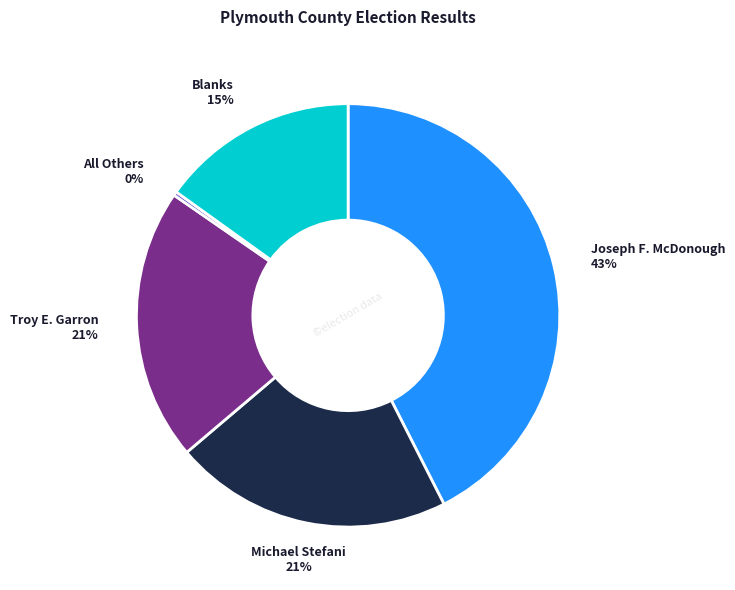

Is the sum of Joseph F. McDonough and Michael Stefani greater than half?

Yes